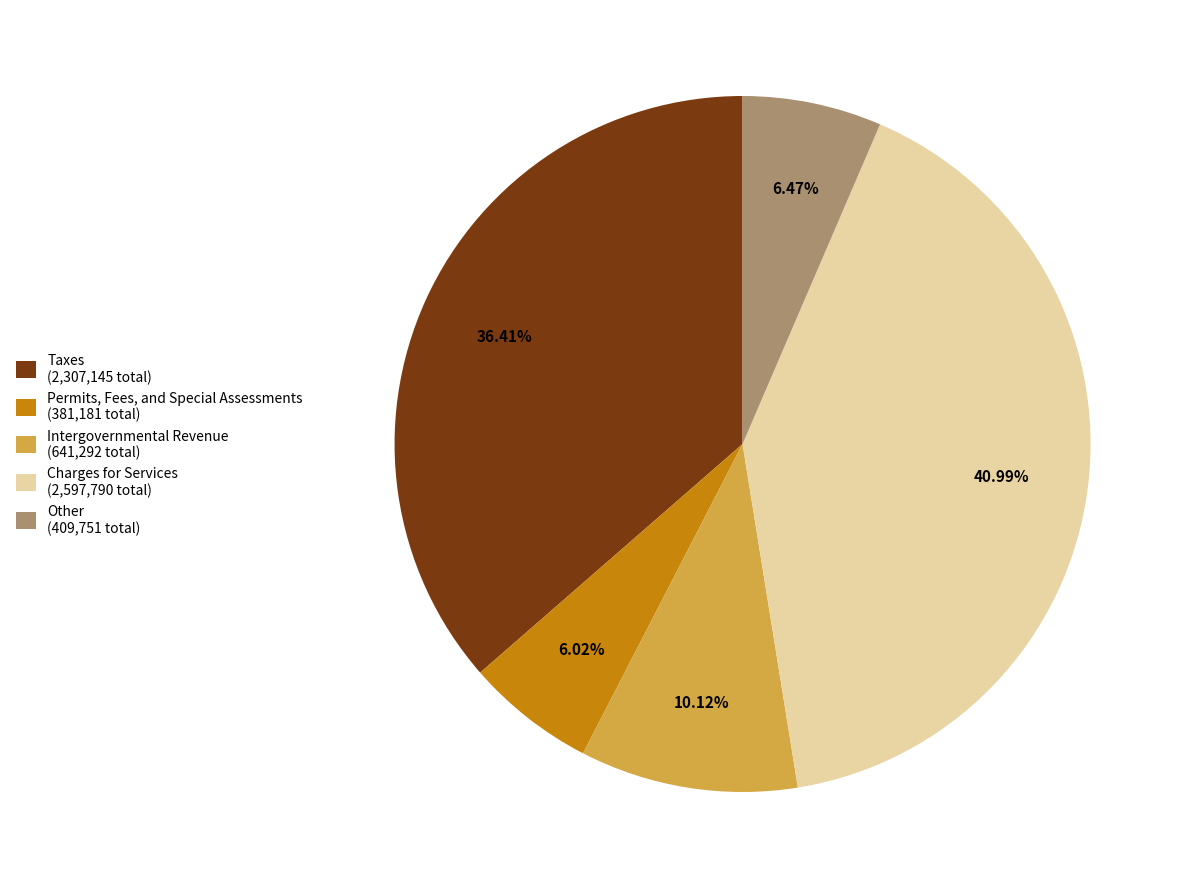

Between Other (409,751 total) and Intergovernmental Revenue (641,292 total), which is larger?

Intergovernmental Revenue (641,292 total)